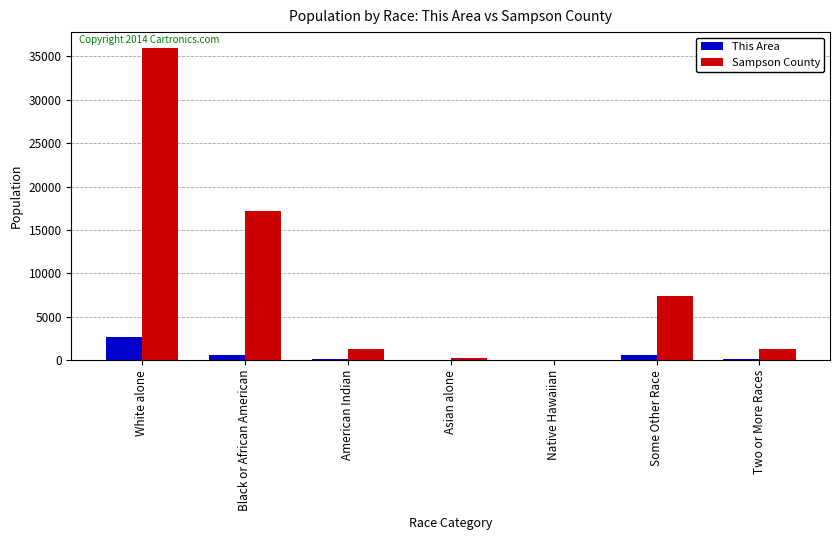

Count the number of data series in this chart.

2